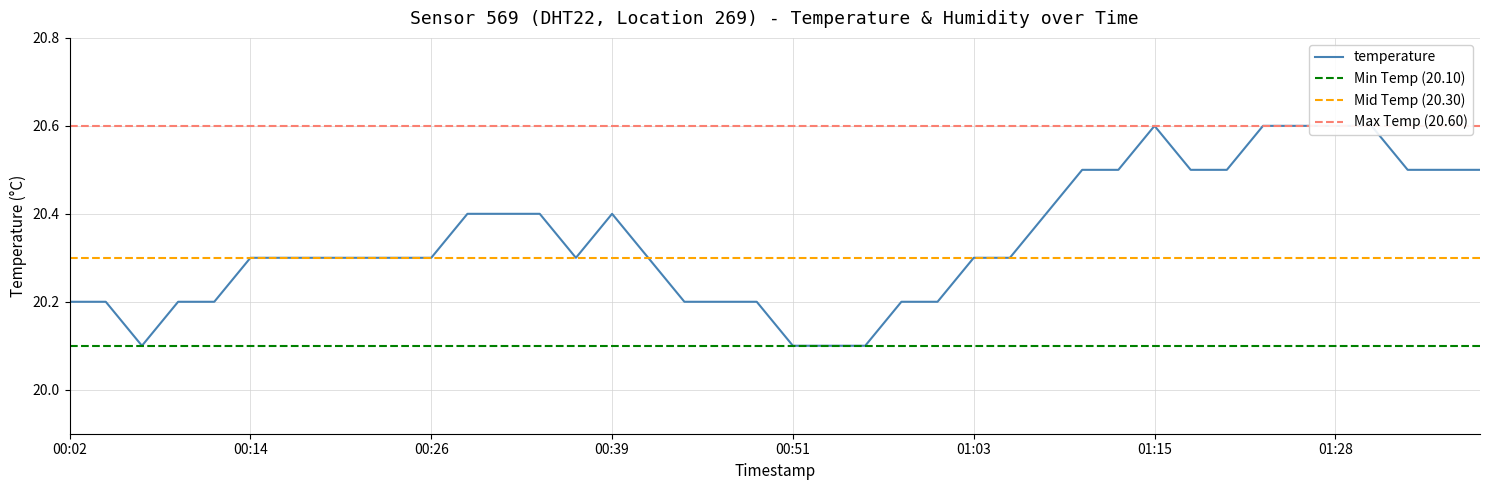

Read the value at 00:29.

20.4